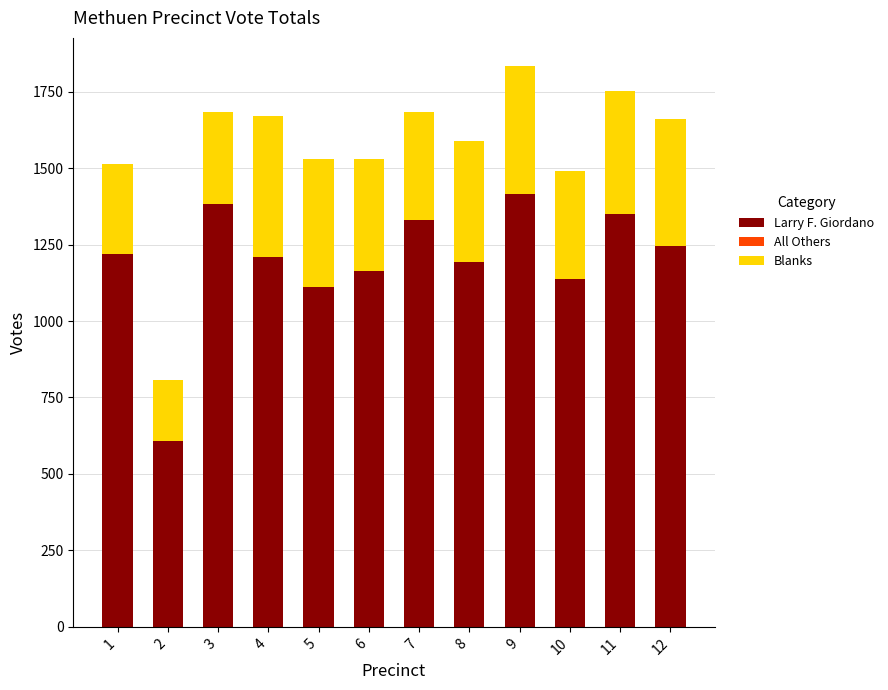

The value of Larry F. Giordano at 2 is 607. True or false?

True